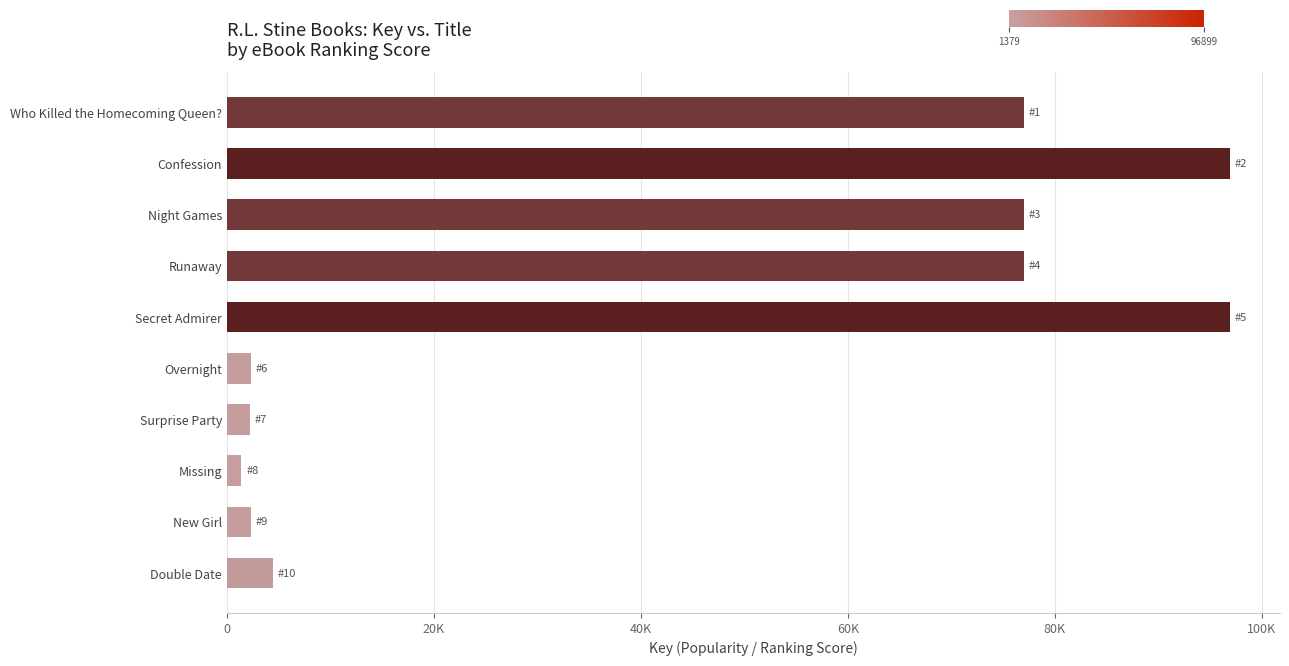

What is the difference between the maximum and minimum values?

95520